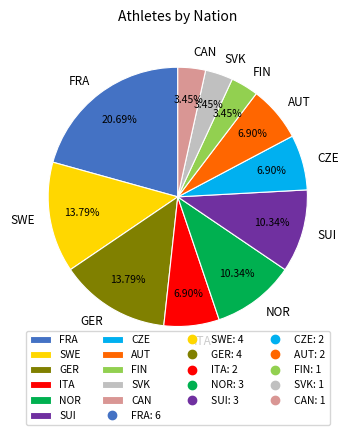

To the nearest percent, what portion does SWE represent?

14%